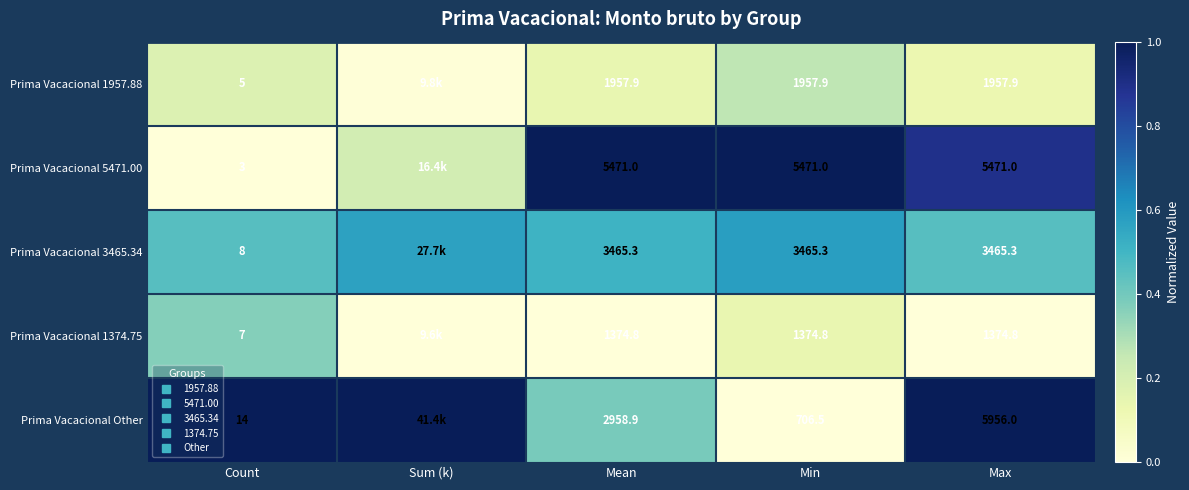

At how many categories does at least one series exceed 0?

5